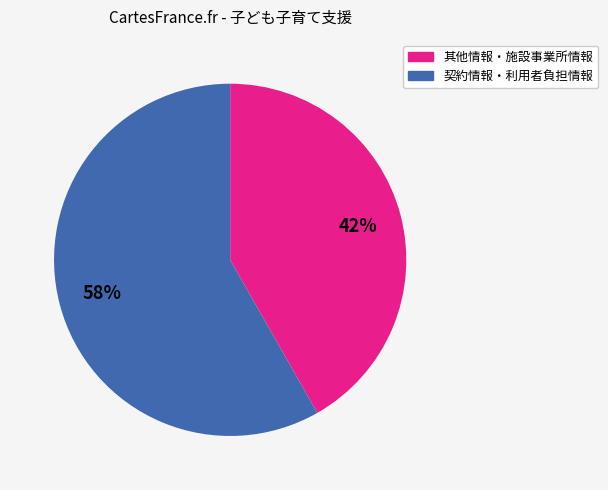

Does any single category account for the majority?

Yes